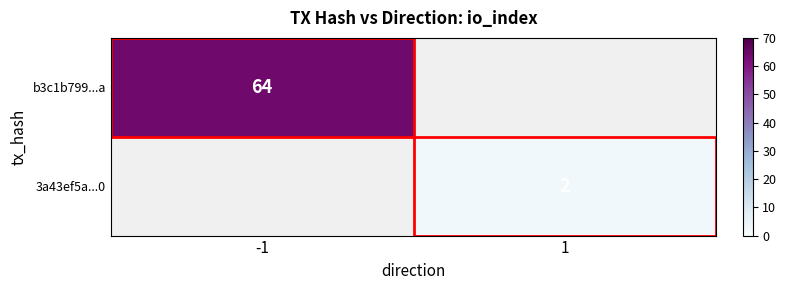

The 3a43ef5a...0 series shows 0 at 1. True or false?

False